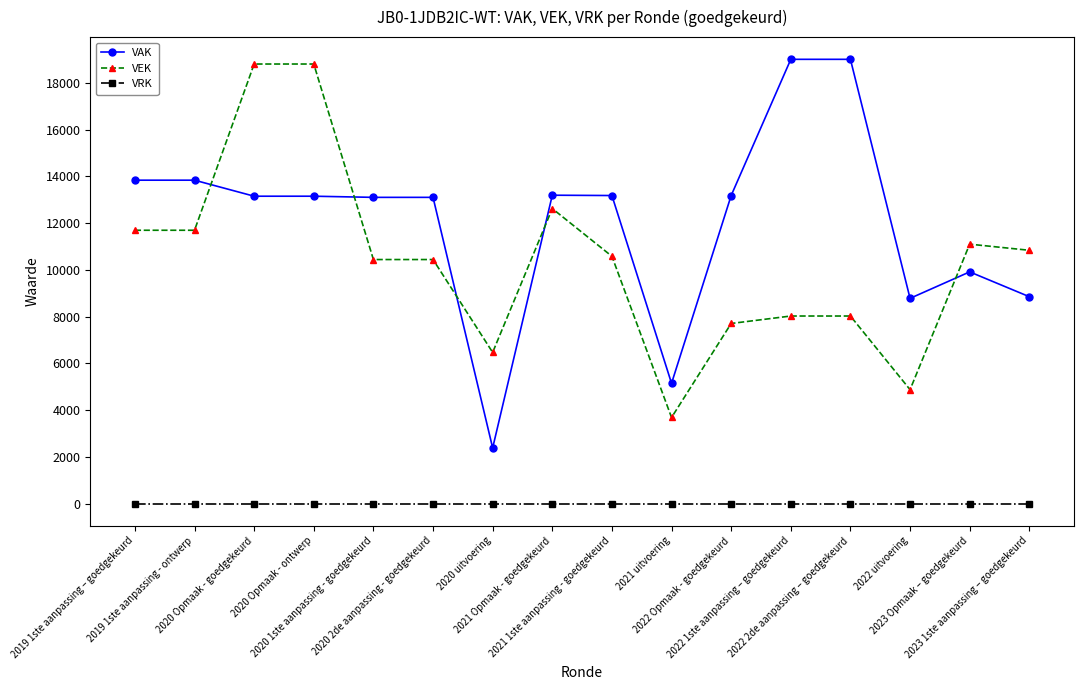

True or false: VAK and VRK cross at least once.

False